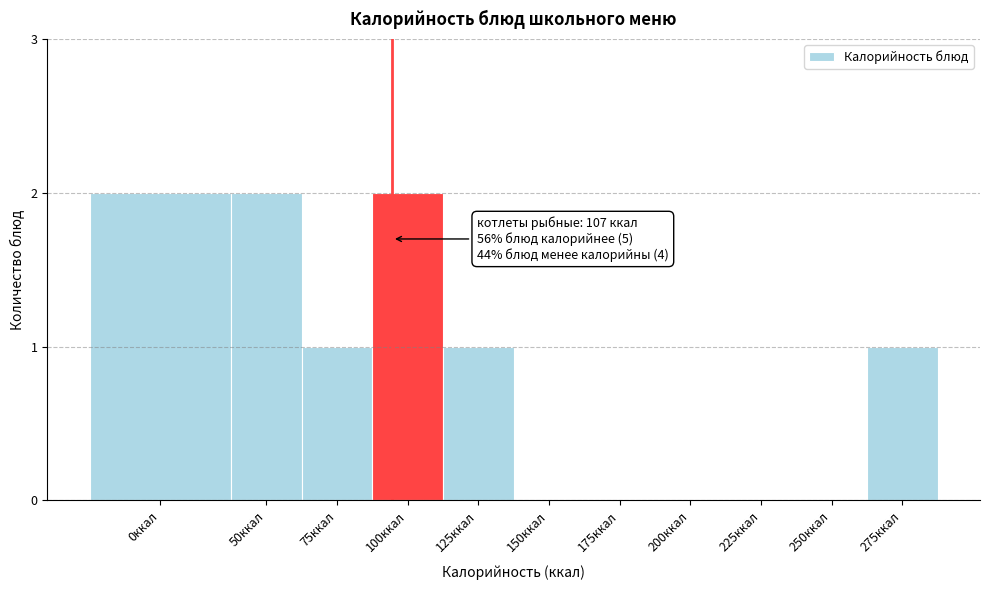

Reading left to right, what are all the values shown in this chart?

0ккал=2	50ккал=2	75ккал=1	100ккал=2	125ккал=1	150ккал=0	175ккал=0	200ккал=0	225ккал=0	250ккал=0	275ккал=1